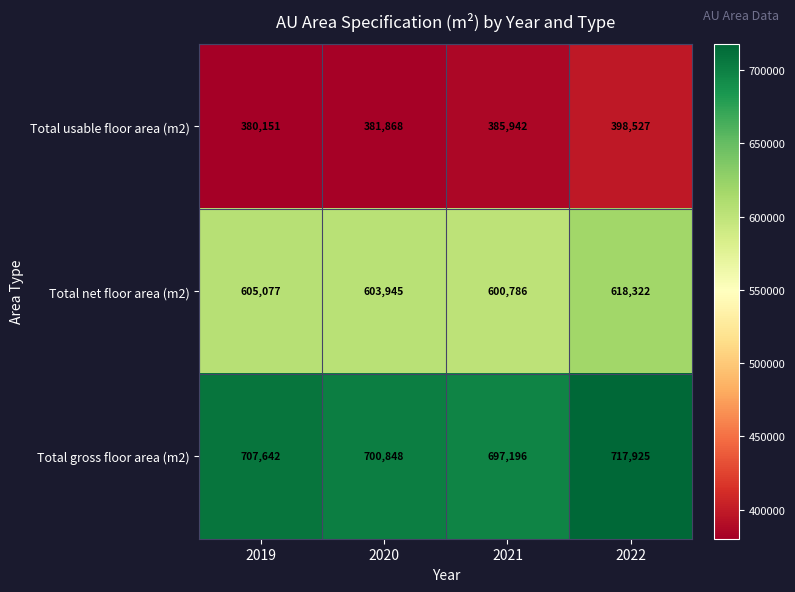

What is the maximum value shown in the chart?

717925